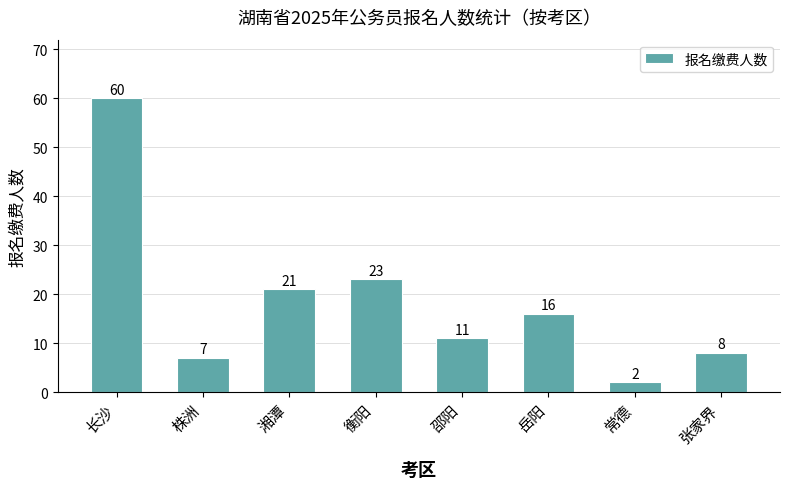

At which category does the chart reach its minimum across all series?

常德